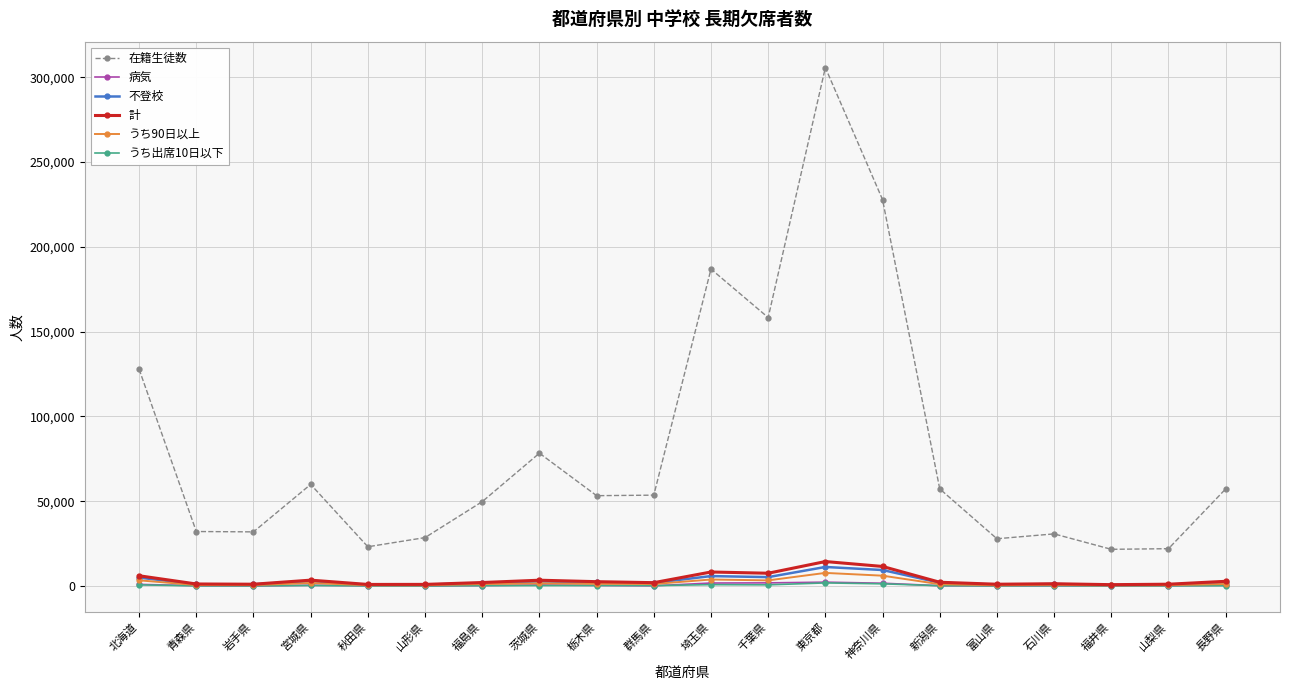

Which series has the largest range (max minus min)?

在籍生徒数